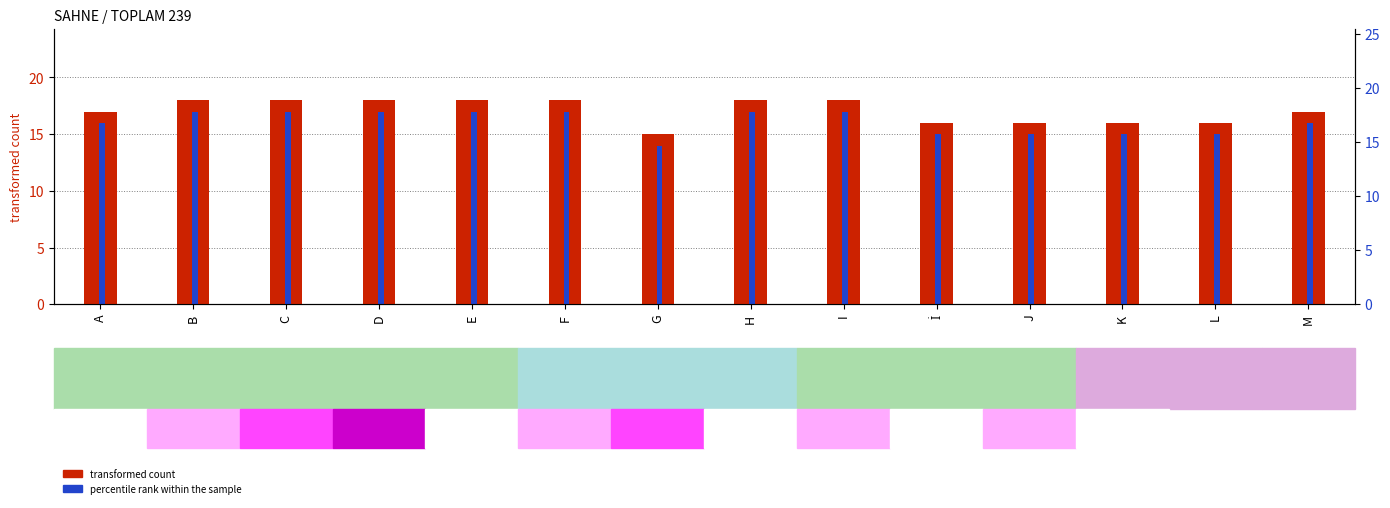

What are all the series names shown in the legend?

transformed count, percentile rank within the sample